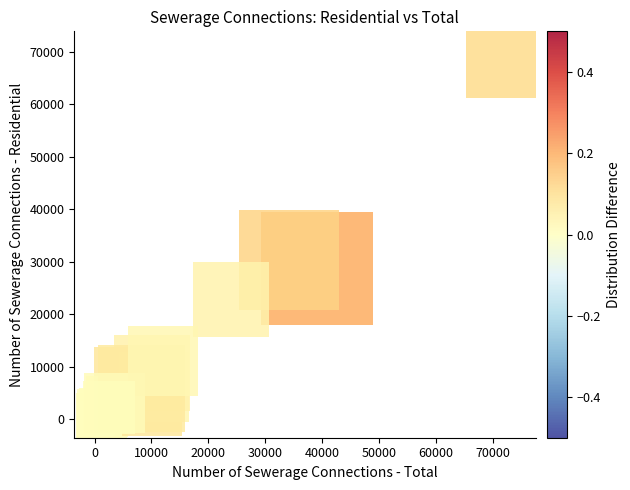

What Y value in the scatter plot is closest to 35197?

30265